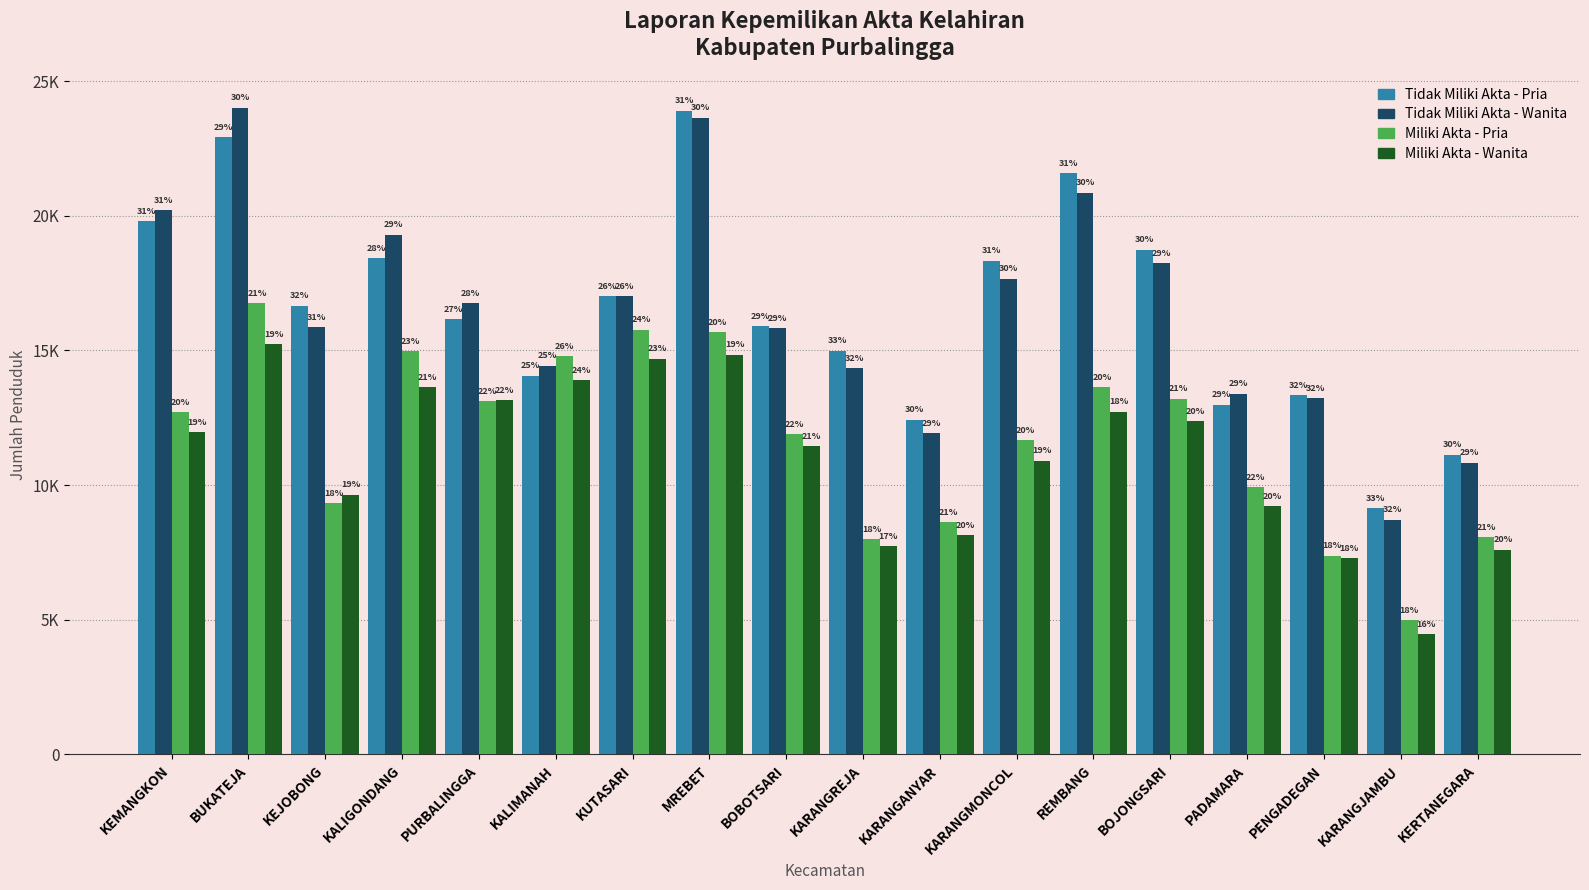

What are all the series names shown in the legend?

Tidak Miliki Akta - Pria, Tidak Miliki Akta - Wanita, Miliki Akta - Pria, Miliki Akta - Wanita